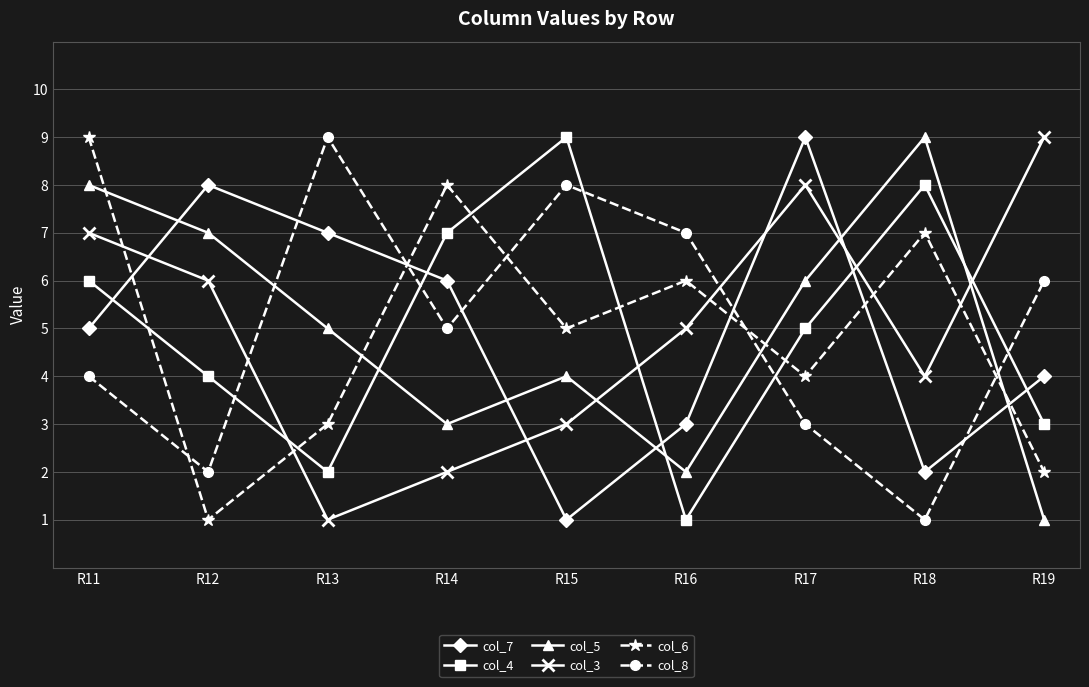

Between R11 and R16, which series saw the biggest shift?

col_5